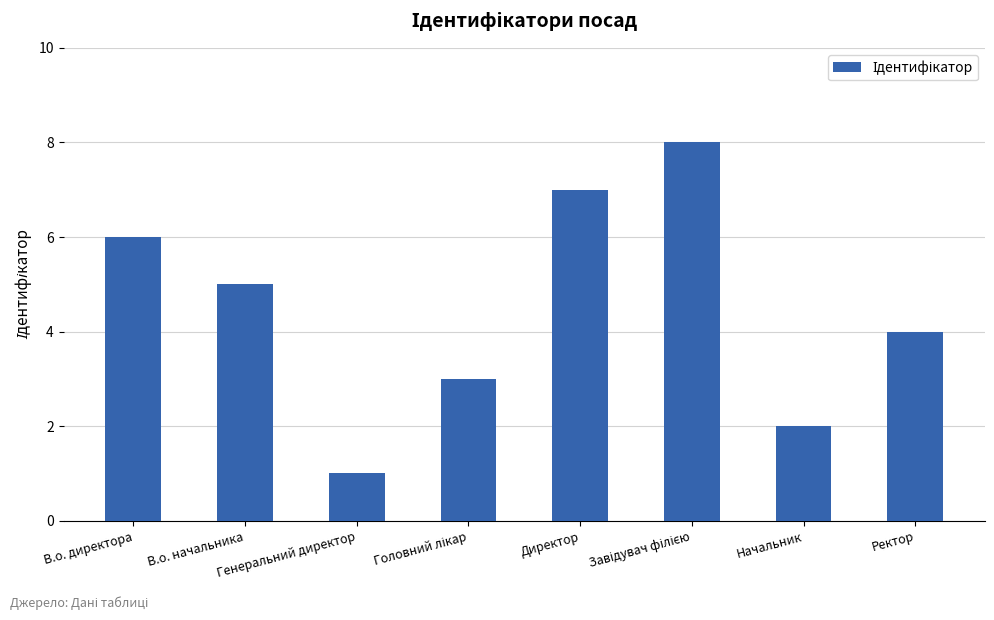

What is the greatest value displayed?

8